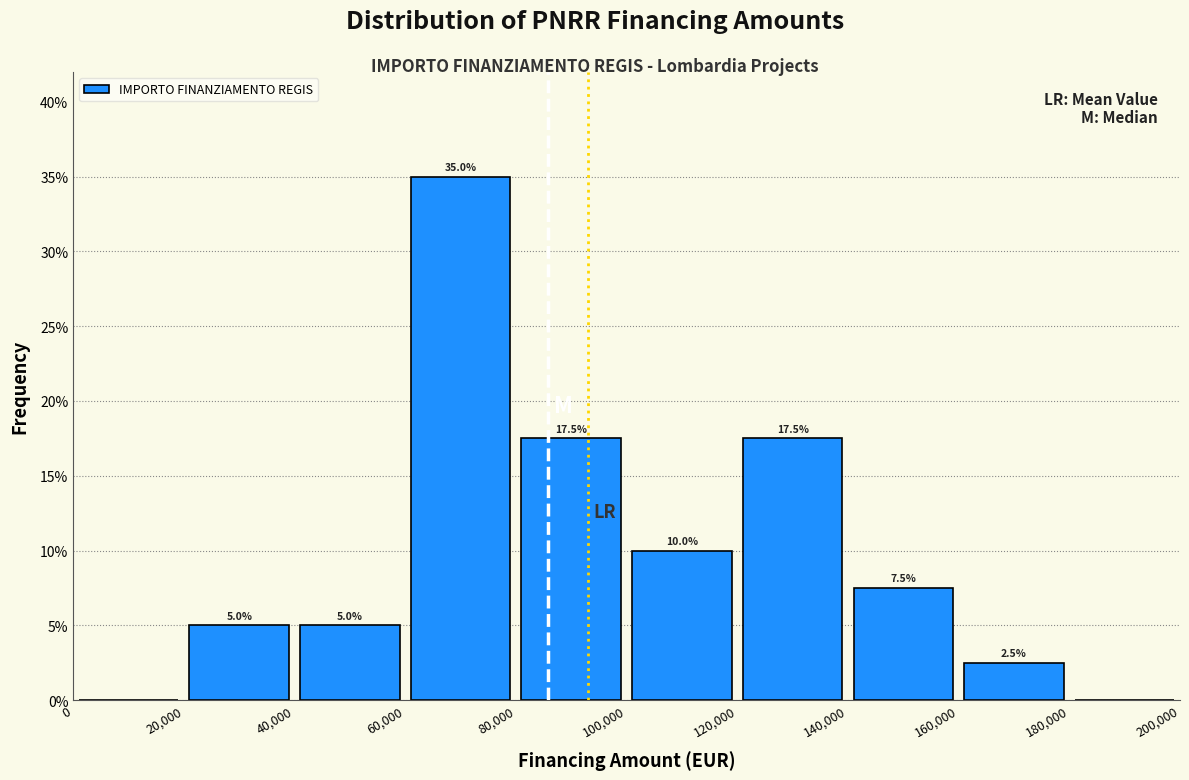

Over which range of the x-axis is the bar tallest?

60,000 to 80,000